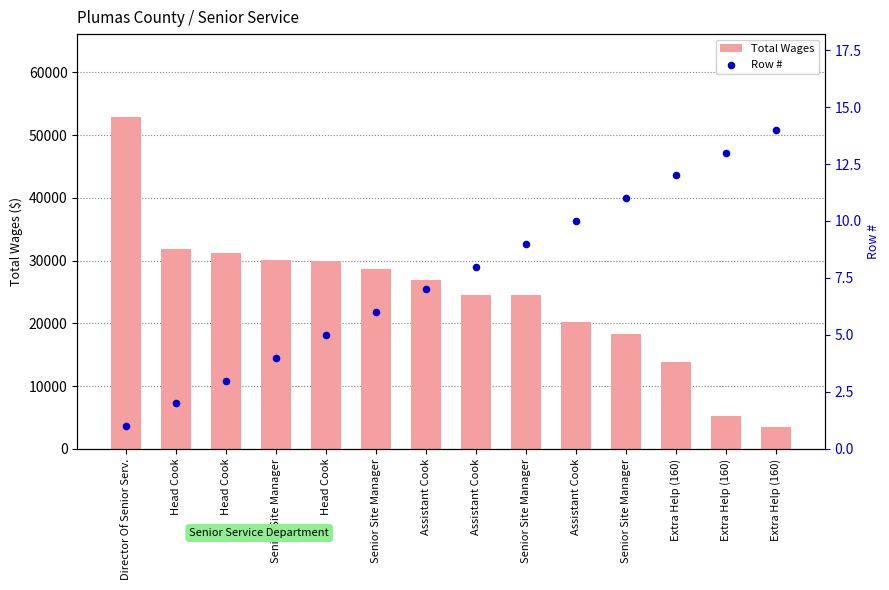

At which category is the sum across all series the highest?

Director Of Senior Serv.